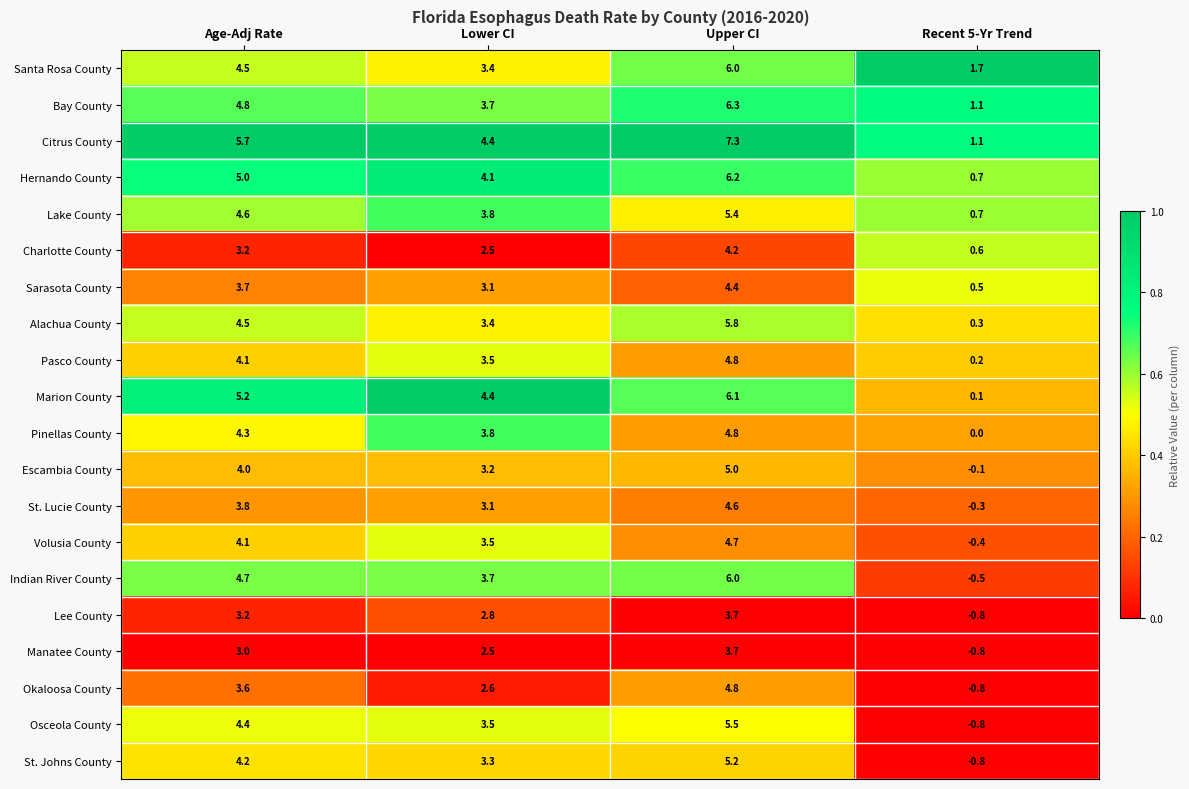

What is the average value of the Marion County series?

4.0